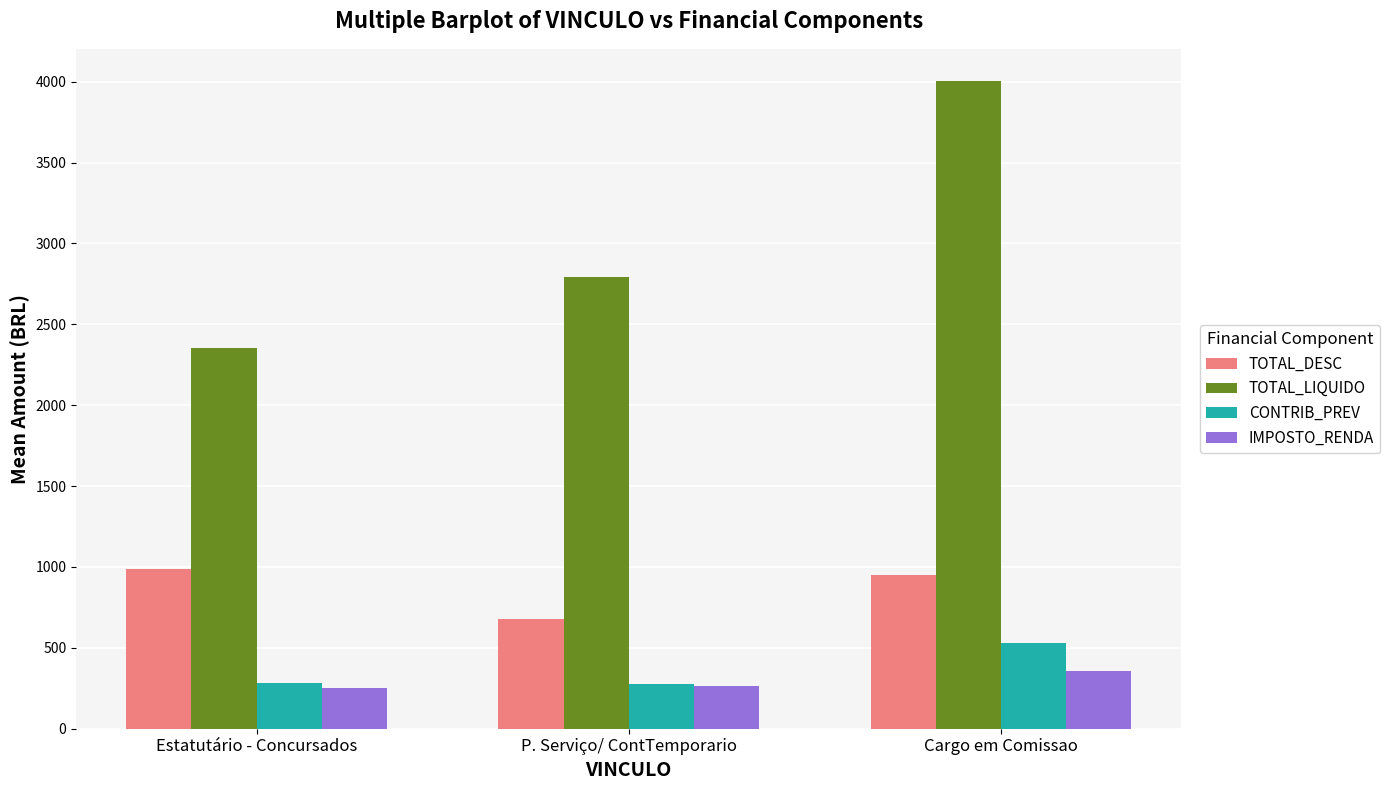

What is the difference between the second highest and minimum values in the CONTRIB_PREV series?

4.7